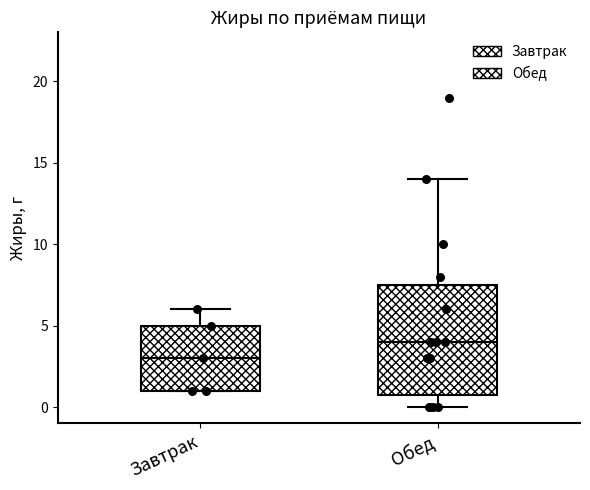

Comparing the boxes themselves (not the whiskers), which one is the tallest?

Обед